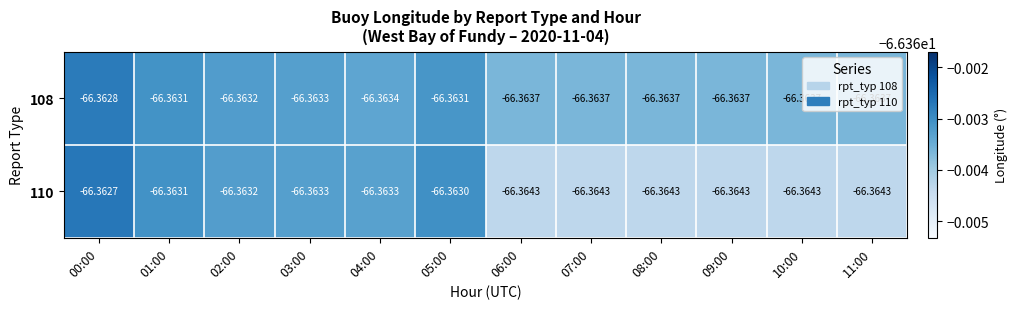

What is the total value across all series at 00:00?

-132.7